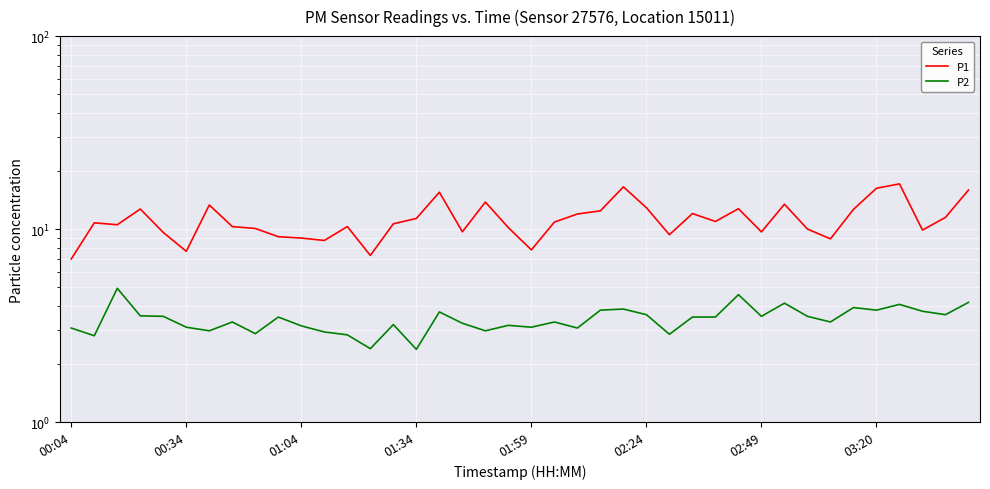

How many interior local valleys does the P2 series have?

13